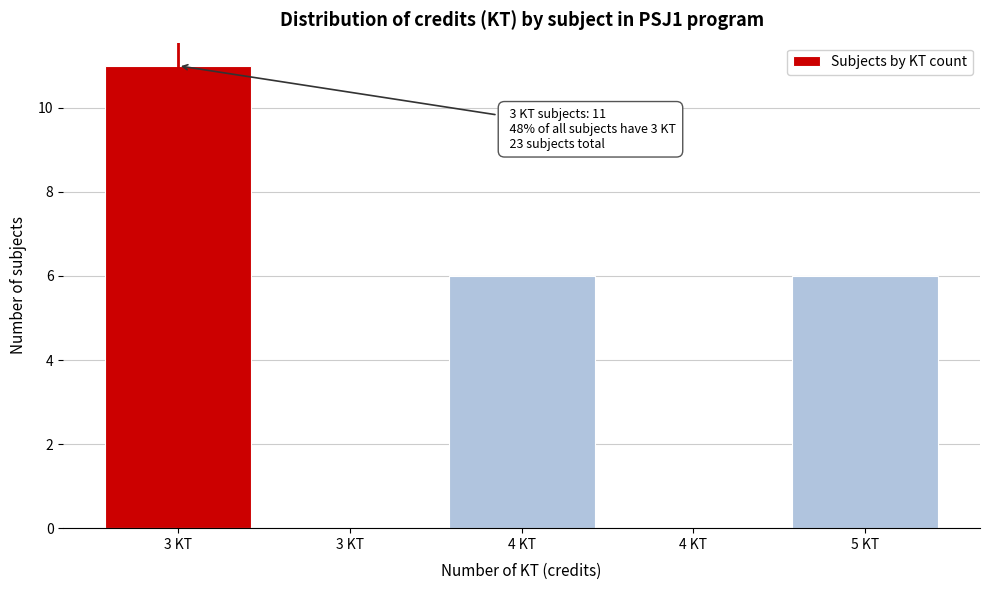

How many data points does each series have?

5